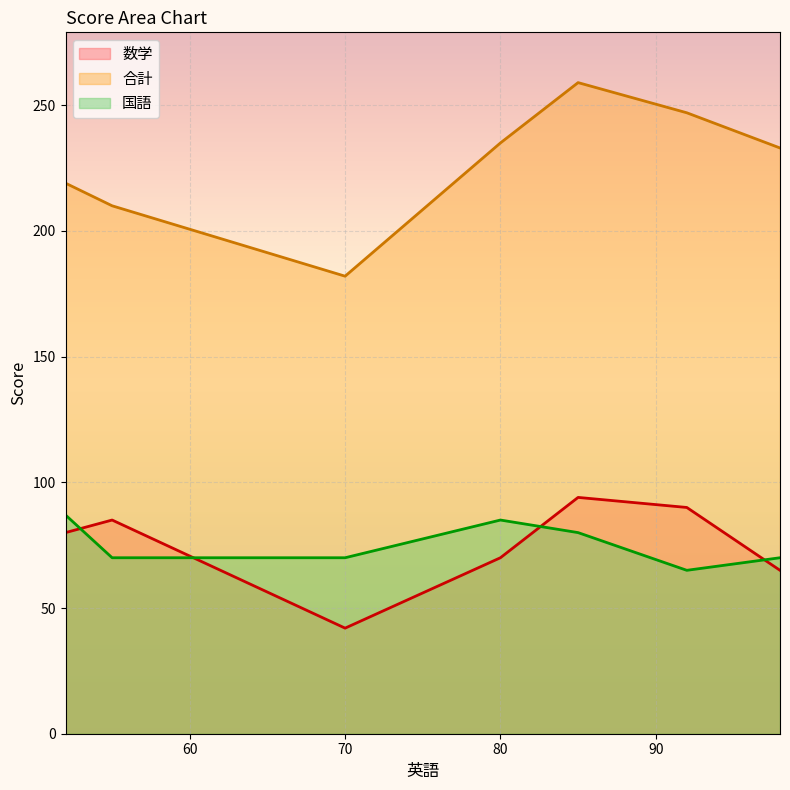

Where is 国語 nearest to the value 76?

85